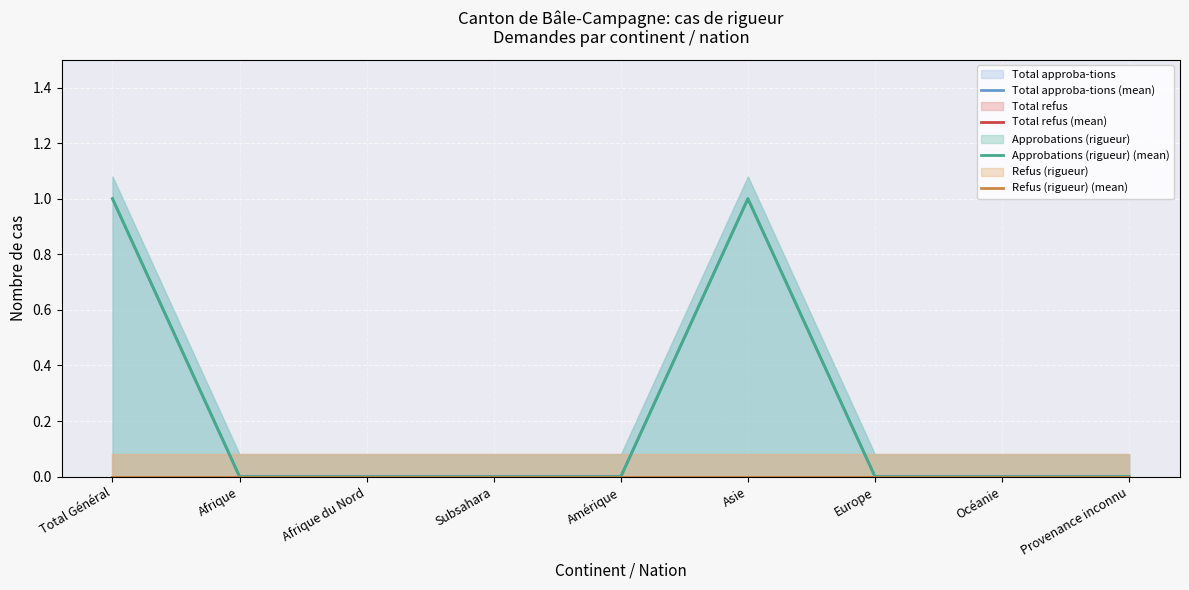

At which label does Total approba-tions (mean) reach its minimum?

Afrique